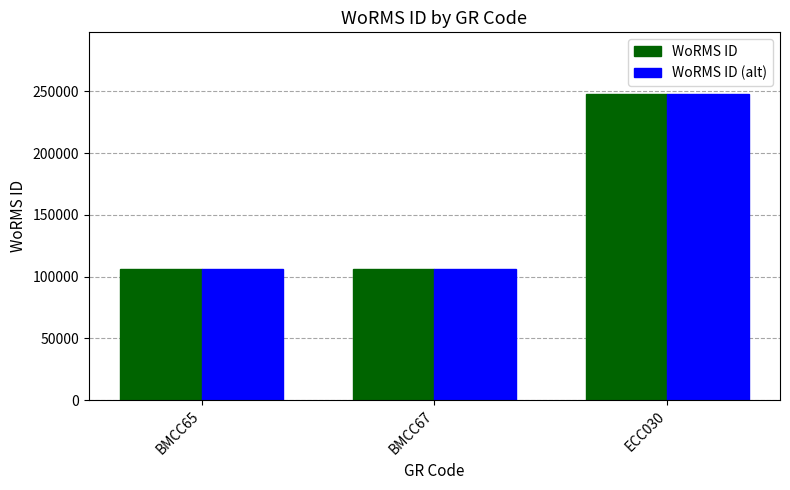

What is the sum of all WoRMS ID values?

460731